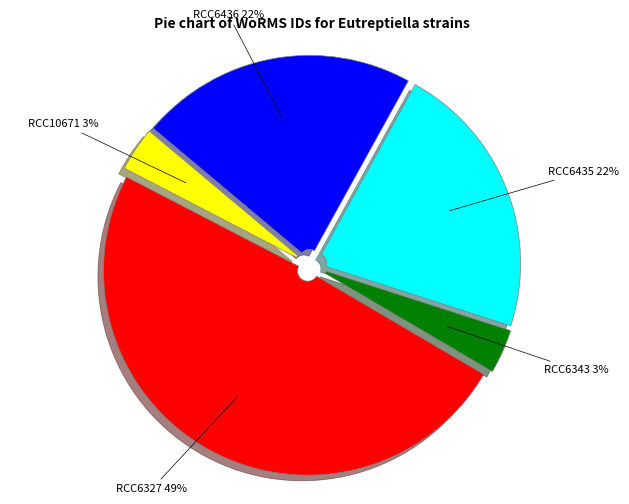

Does any single category account for the majority?

No